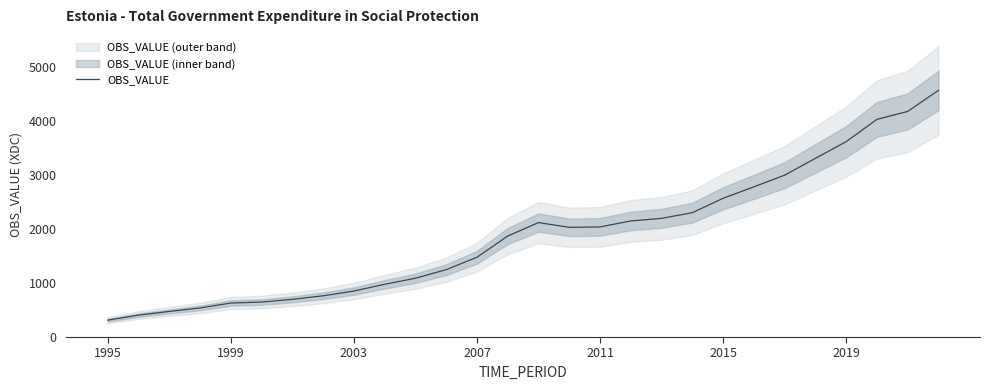

At which category does the chart reach its minimum across all series?

1995